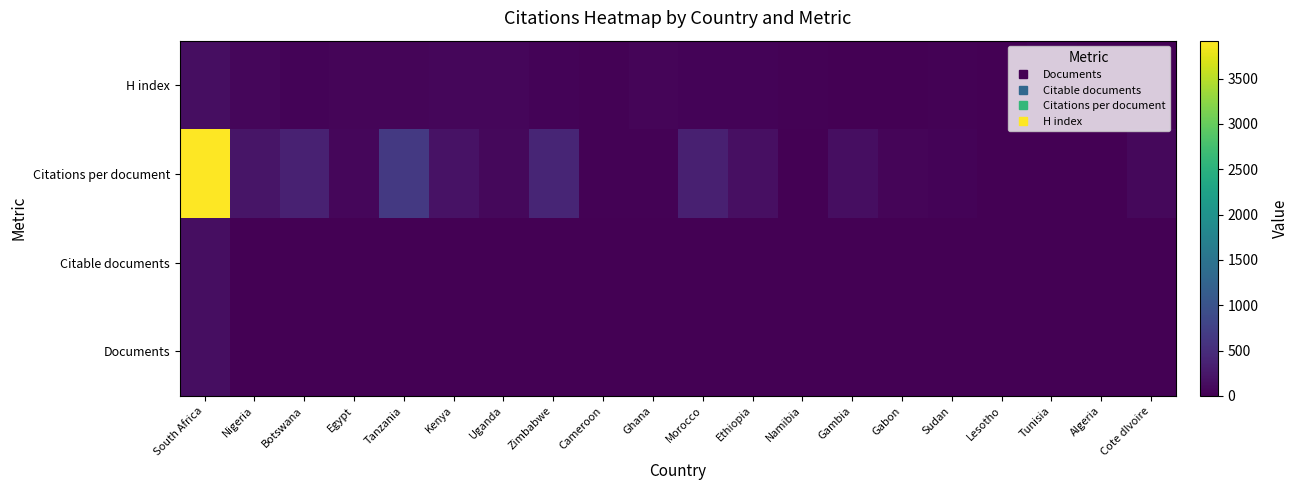

Reading left to right, what are all the values shown in this chart?

Documents: South Africa=148	Nigeria=14	Botswana=7	Egypt=5	Tanzania=5	Kenya=4	Uganda=4	Zimbabwe=3	Cameroon=3	Ghana=3	Morocco=3	Ethiopia=2	Namibia=2	Gambia=2	Gabon=1	Sudan=1	Lesotho=1	Tunisia=1	Algeria=1	Cote dIvoire=1
Citable documents: South Africa=146	Nigeria=14	Botswana=7	Egypt=4	Tanzania=5	Kenya=4	Uganda=4	Zimbabwe=3	Cameroon=2	Ghana=3	Morocco=2	Ethiopia=2	Namibia=1	Gambia=2	Gabon=1	Sudan=1	Lesotho=1	Tunisia=1	Algeria=1	Cote dIvoire=1
Citations per document: South Africa=3918	Nigeria=216	Botswana=358	Egypt=70	Tanzania=658	Kenya=186	Uganda=82	Zimbabwe=408	Cameroon=25	Ghana=19	Morocco=349	Ethiopia=157	Namibia=1	Gambia=144	Gabon=54	Sudan=36	Lesotho=10	Tunisia=2	Algeria=0	Cote dIvoire=85
H index: South Africa=150	Nigeria=68	Botswana=33	Egypt=57	Tanzania=48	Kenya=63	Uganda=67	Zimbabwe=45	Cameroon=28	Ghana=46	Morocco=39	Ethiopia=39	Namibia=18	Gambia=12	Gabon=10	Sudan=16	Lesotho=9	Tunisia=40	Algeria=28	Cote dIvoire=16